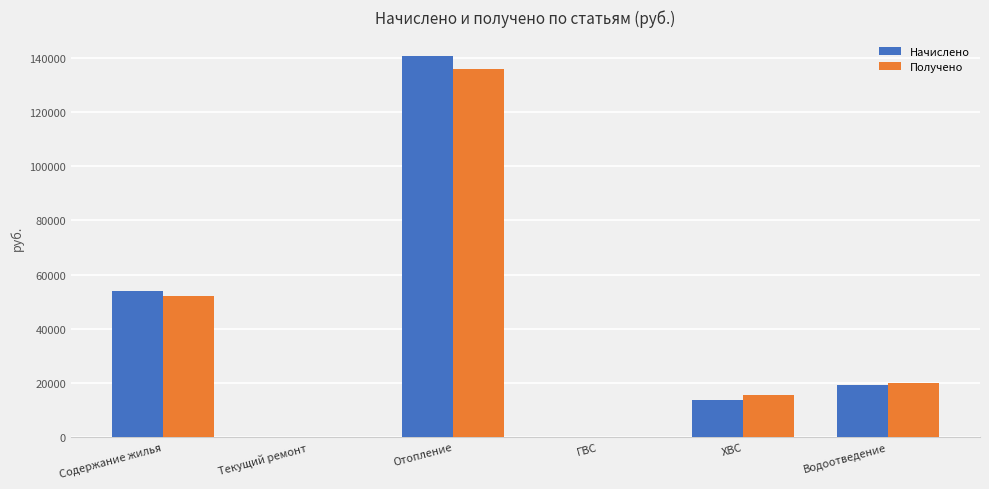

How many data points in Получено are above 20075?

3